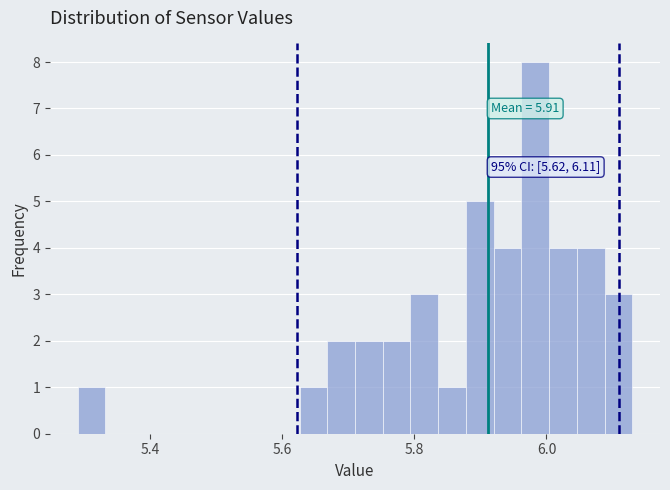

Around what value on the x-axis is the tallest bar? Give the approximate position of its centre, as read against the axis.

5.98